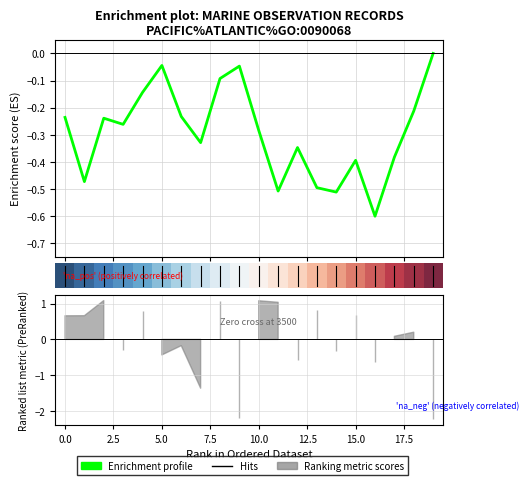

What is the difference between the highest and lowest values at 0.0?

0.2